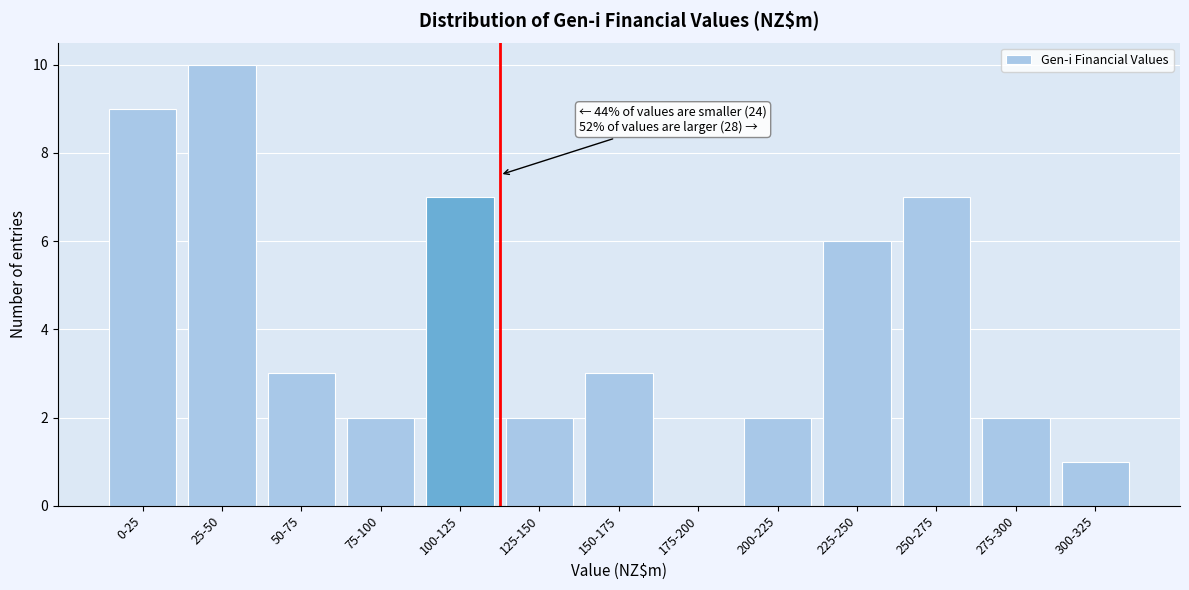

Reading left to right, list all the values displayed in this chart.

0-25=9	25-50=10	50-75=3	75-100=2	100-125=7	125-150=2	150-175=3	175-200=0	200-225=2	225-250=6	250-275=7	275-300=2	300-325=1